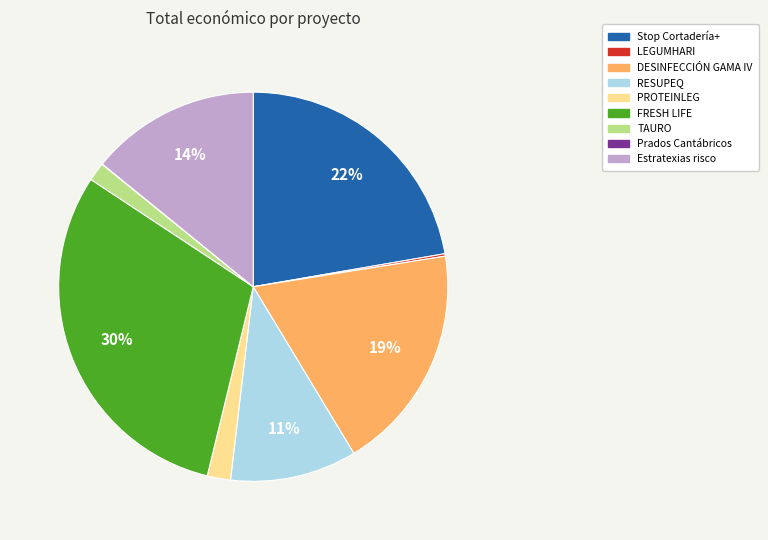

Is the sum of Estratexias risco and DESINFECCIÓN GAMA IV greater than half?

No